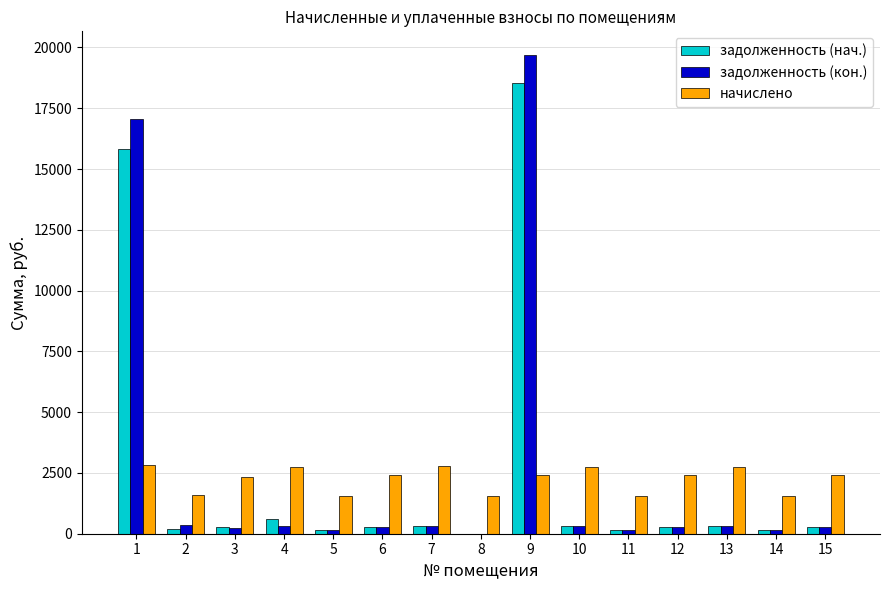

The value of начислено at 13 is 2761.8. True or false?

True